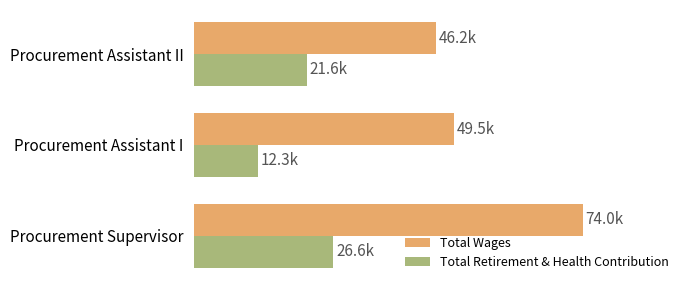

What are all the series names shown in the legend?

Total Wages, Total Retirement & Health Contribution